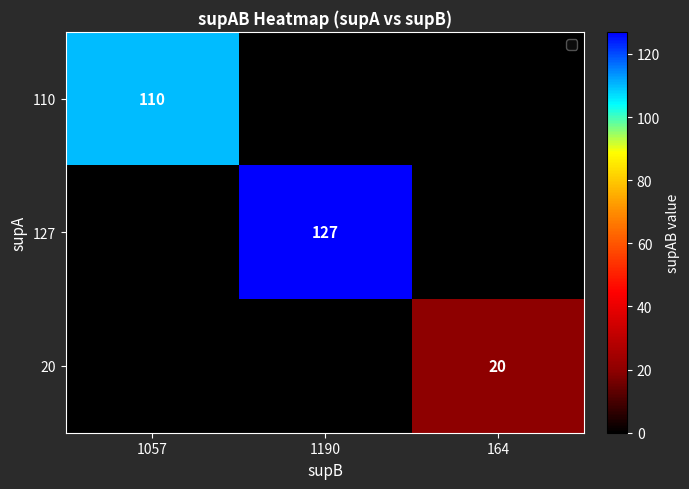

What is the maximum value shown in the chart?

127